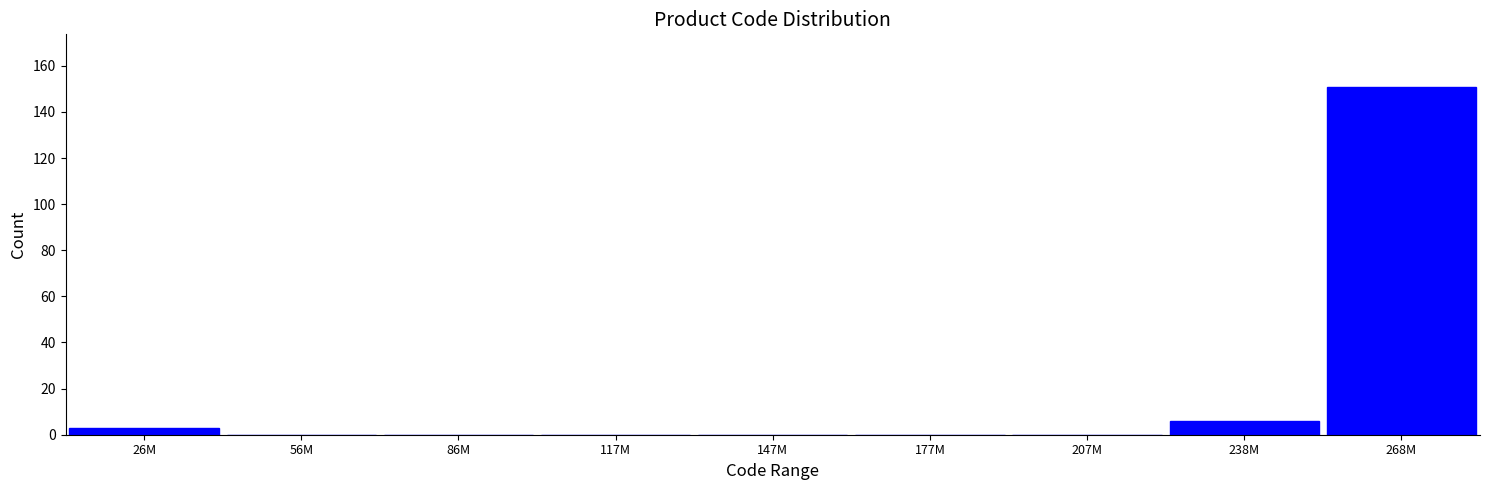

Reading left to right, transcribe all the data shown in this chart.

26M=3	56M=0	86M=0	117M=0	147M=0	177M=0	207M=0	238M=6	268M=151